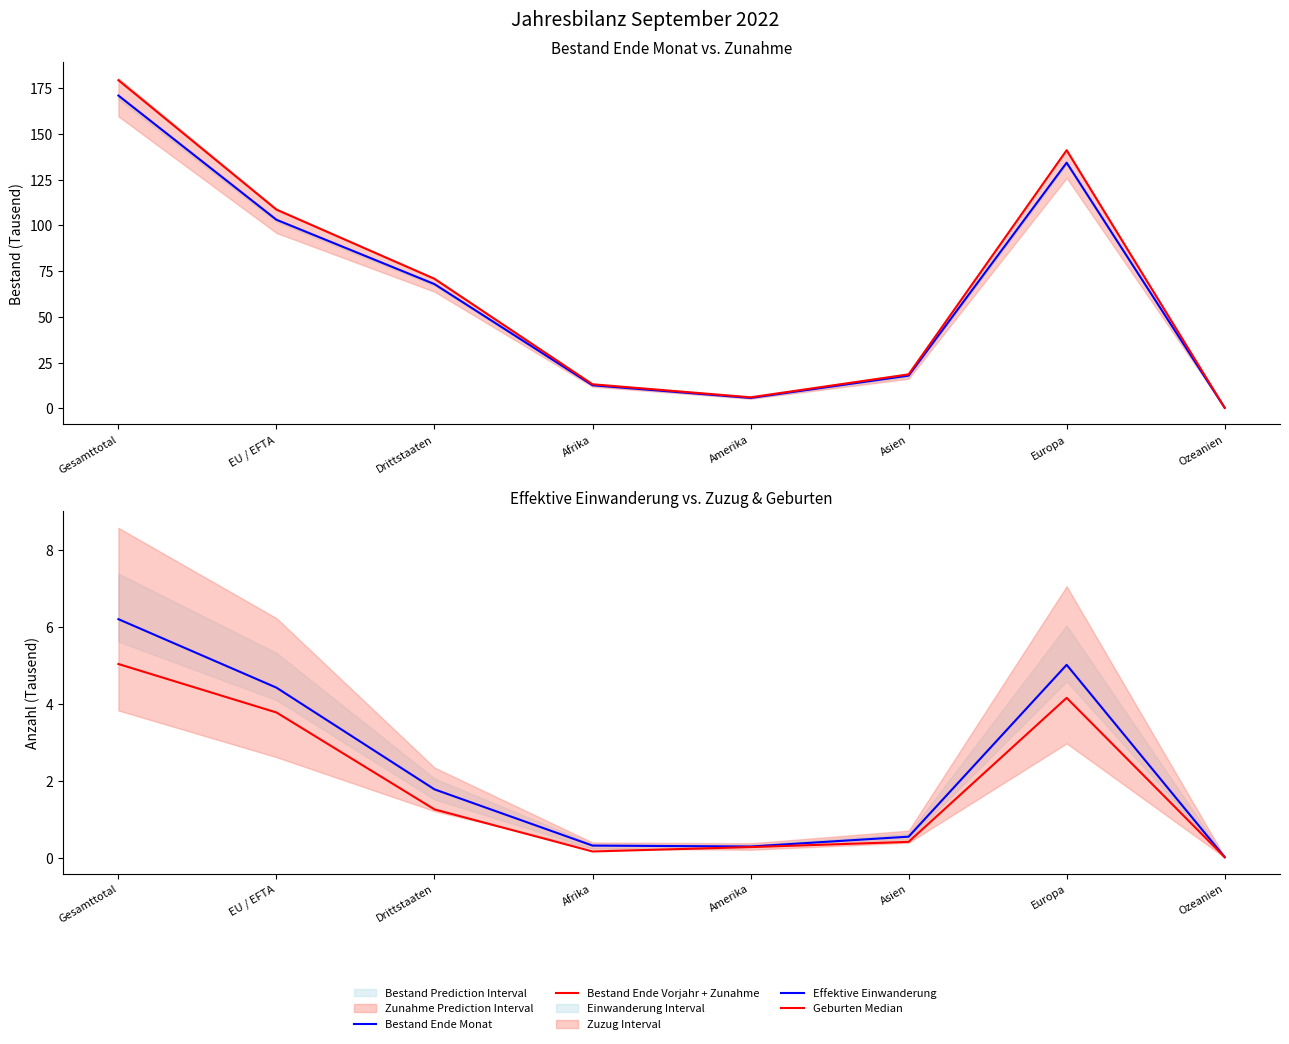

At which category does Geburten Median reach its first local valley?

Afrika